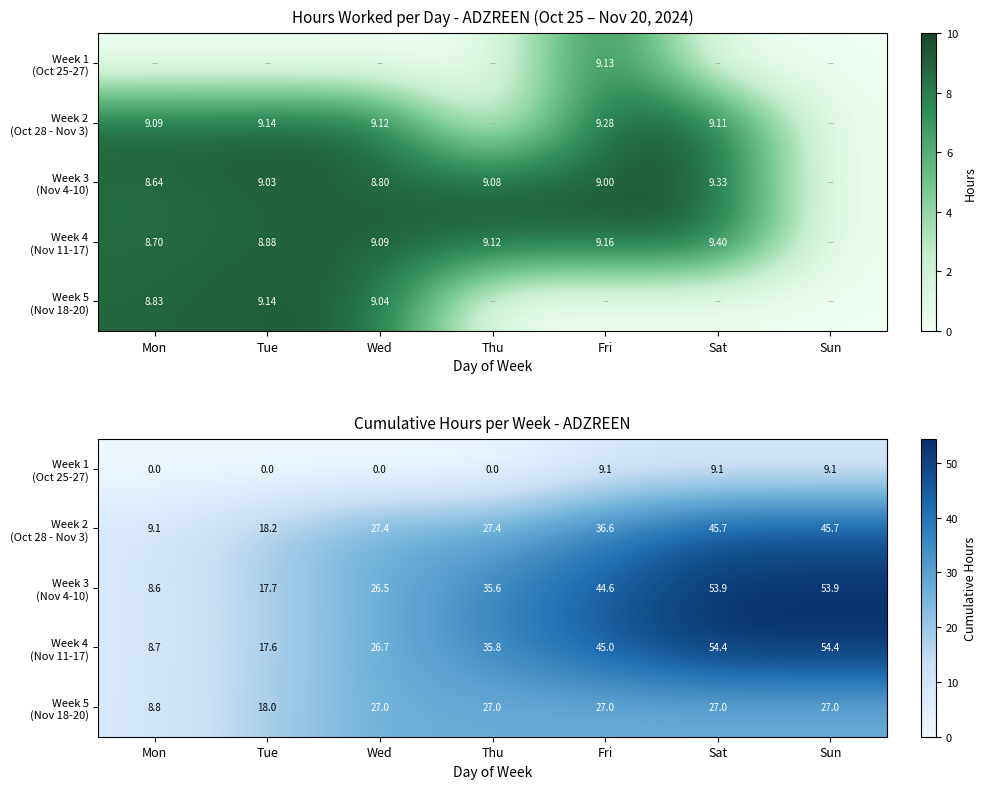

At which category is the sum across all series the highest?

Sat